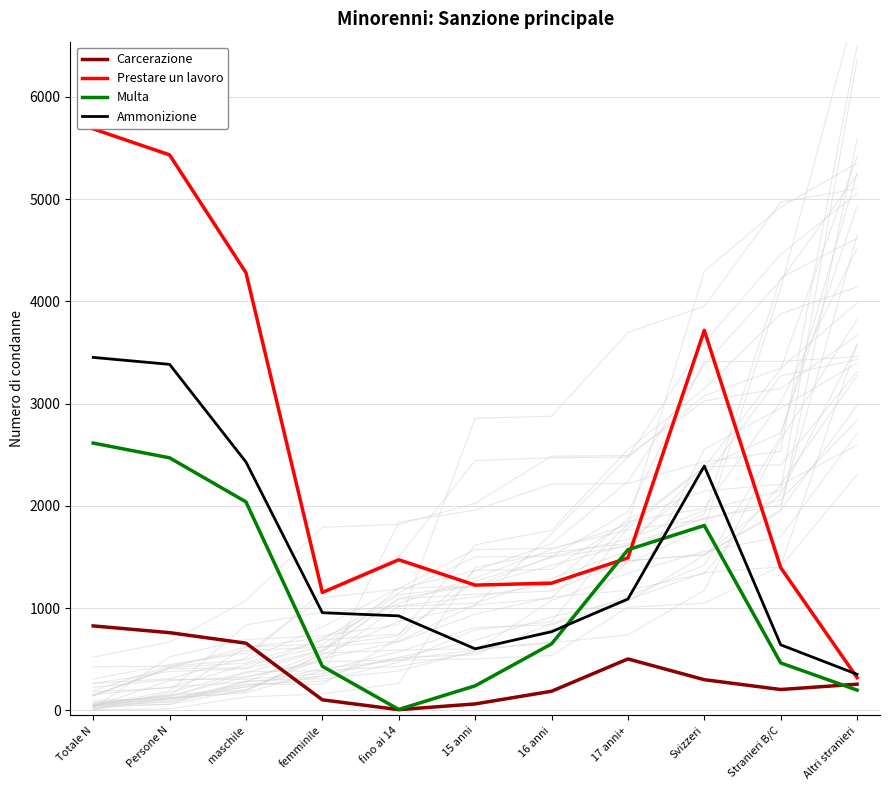

What is the average value of the Multa series?

1136